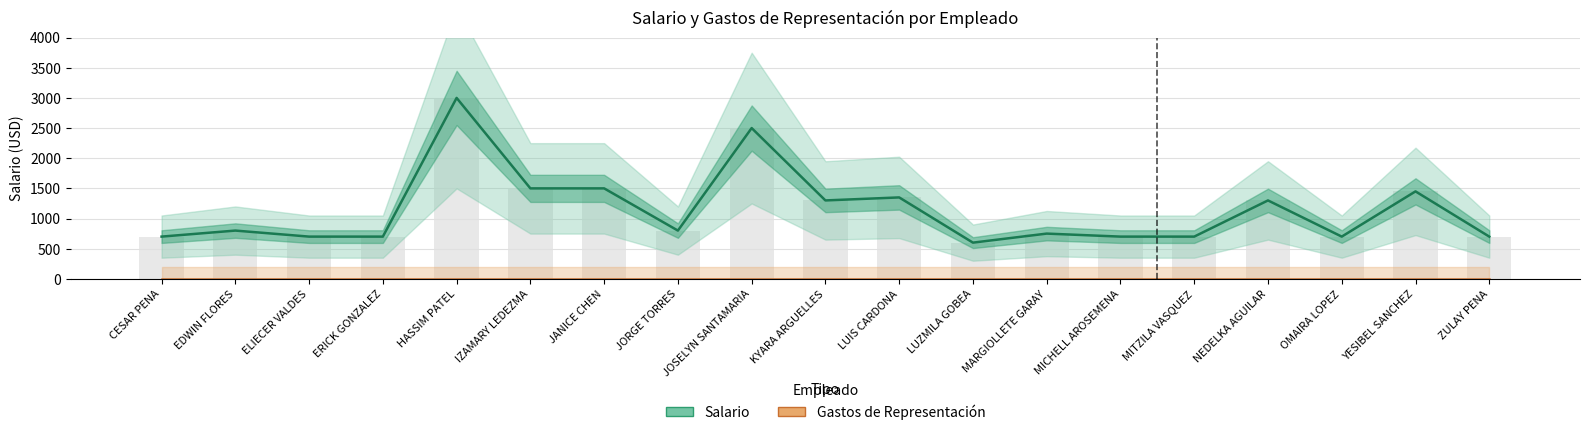

Reading right to left, list all the values displayed in this chart.

Salario: 700	1450	700	1300	700	700	750	600	1350	1300	2500	800	1500	1500	3000	700	700	800	700
Gastos de Representación: 0	0	0	0	0	0	0	0	0	0	0	0	0	0	0	0	0	0	0